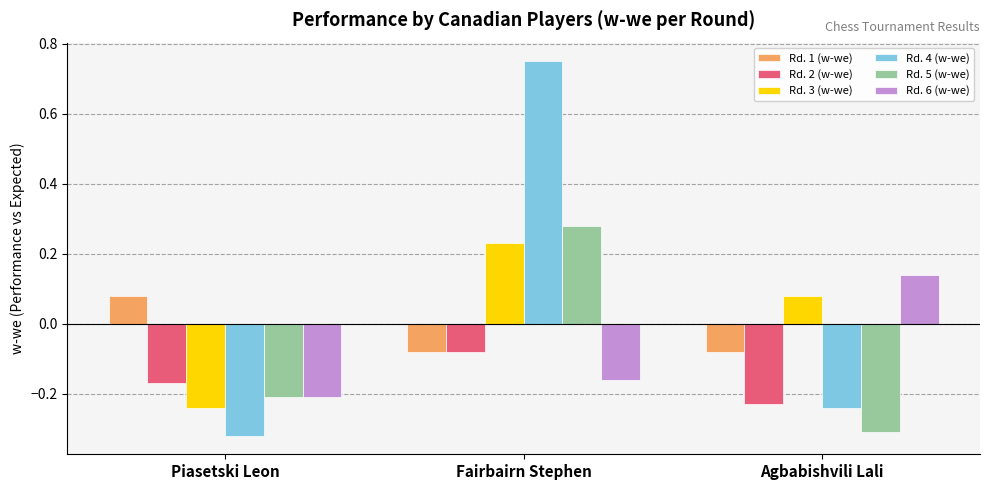

How many values in Rd. 3 (w-we) are below zero?

1